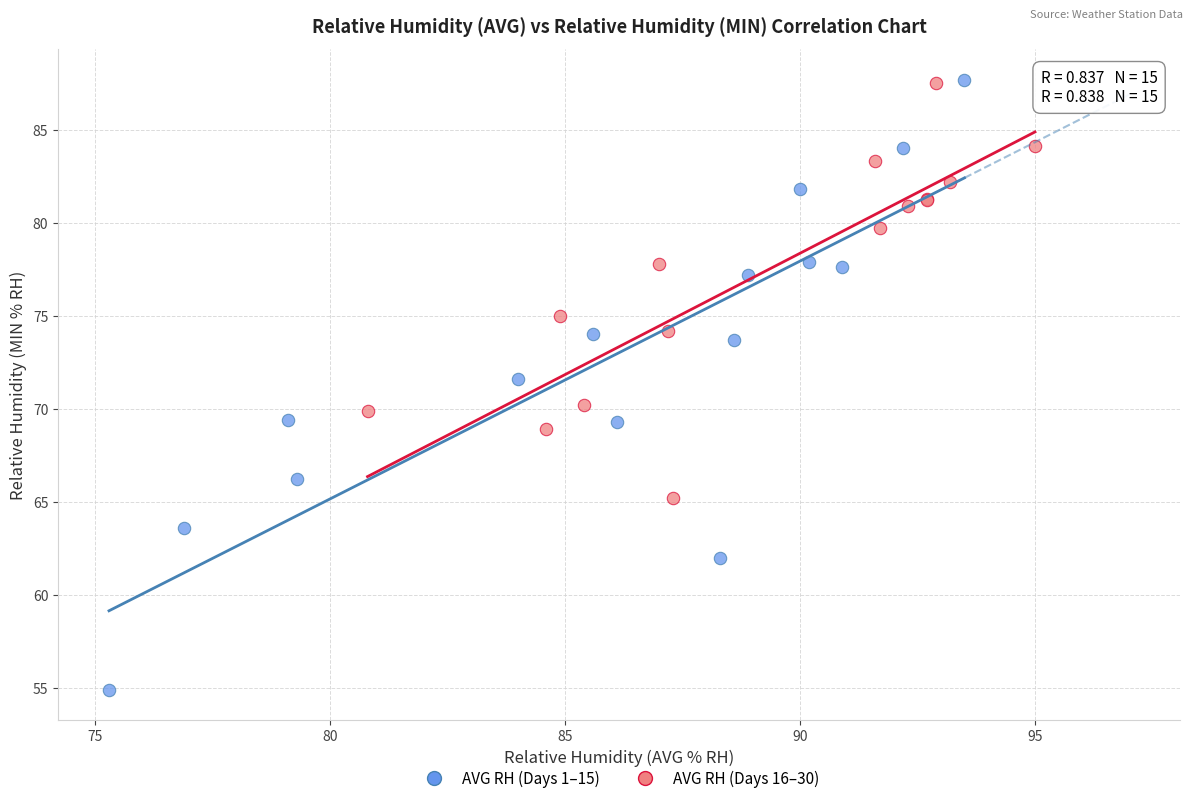

Which series has the widest spread of Y values?

AVG RH (Days 1–15)